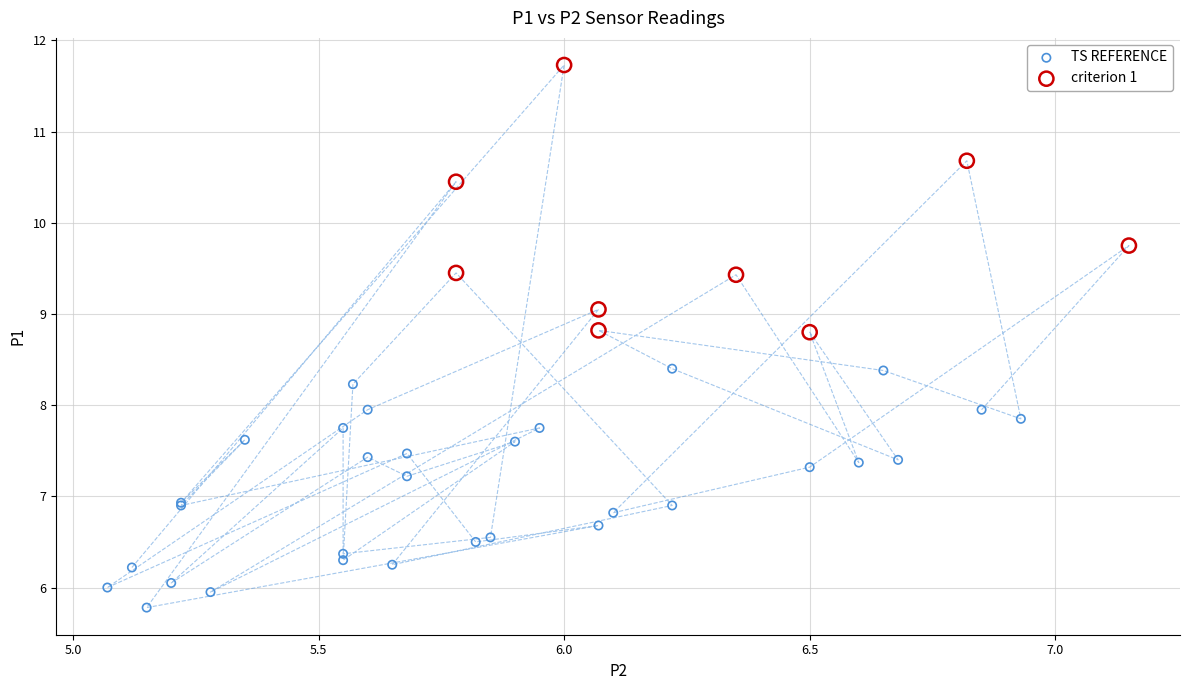

Which series reaches the minimum Y coordinate?

TS REFERENCE